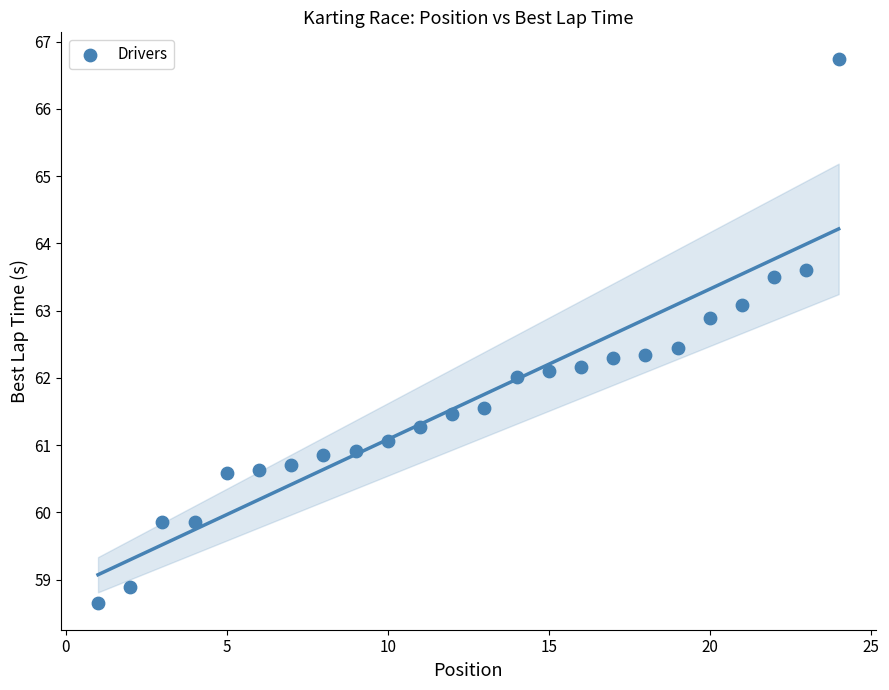

What is the range of X values (max minus min)?

23.0